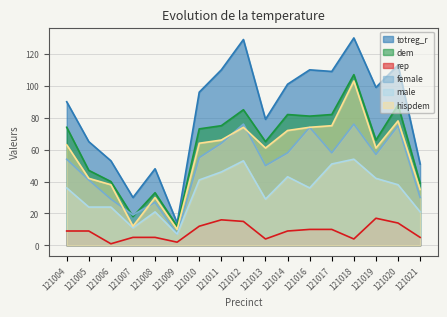

What is the highest value of the totreg_r series?

130